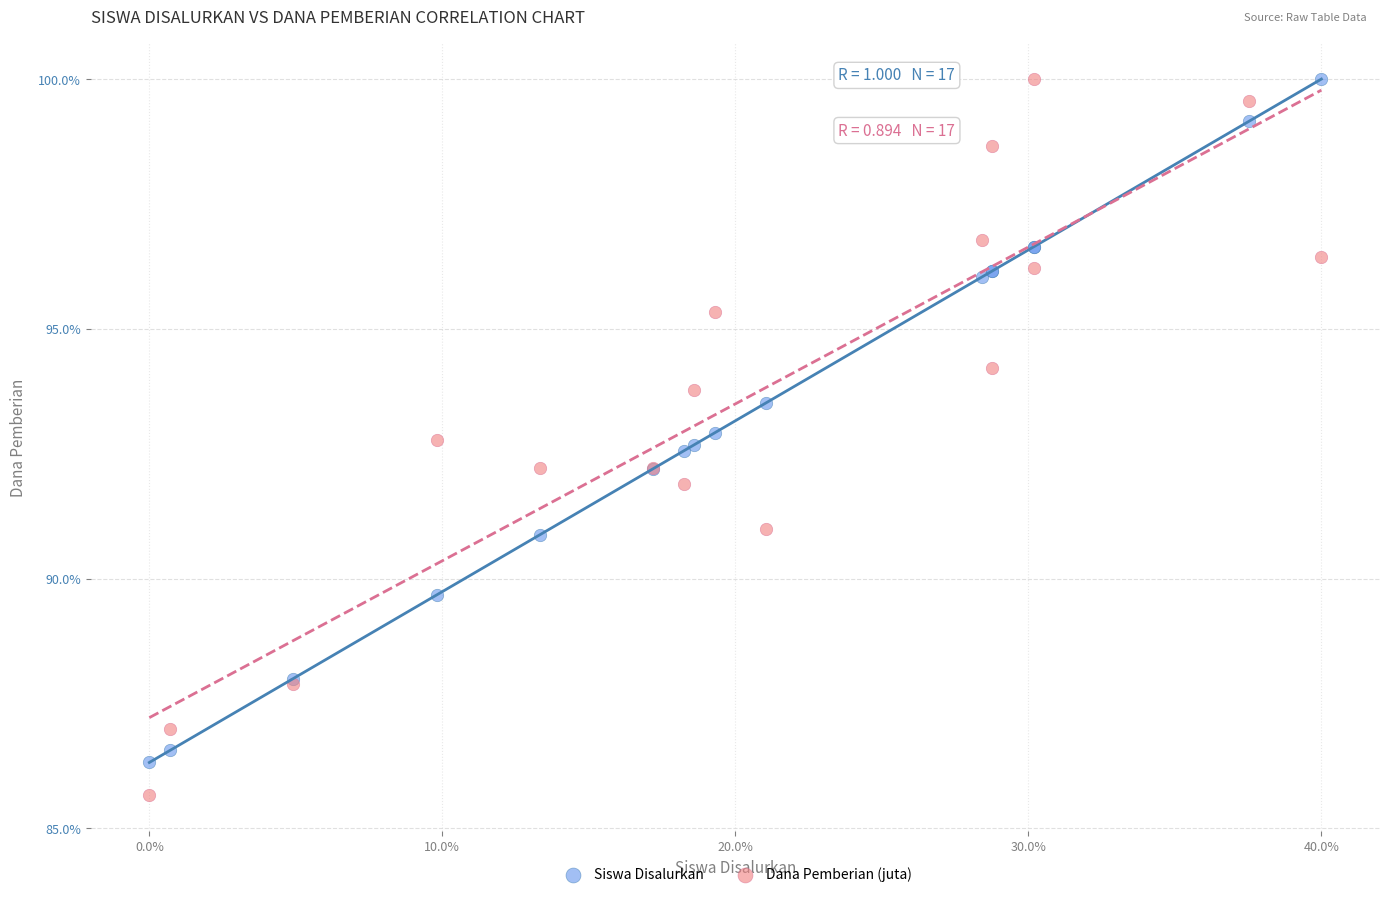

What are all the series names shown in the legend?

Siswa Disalurkan, Dana Pemberian (juta)